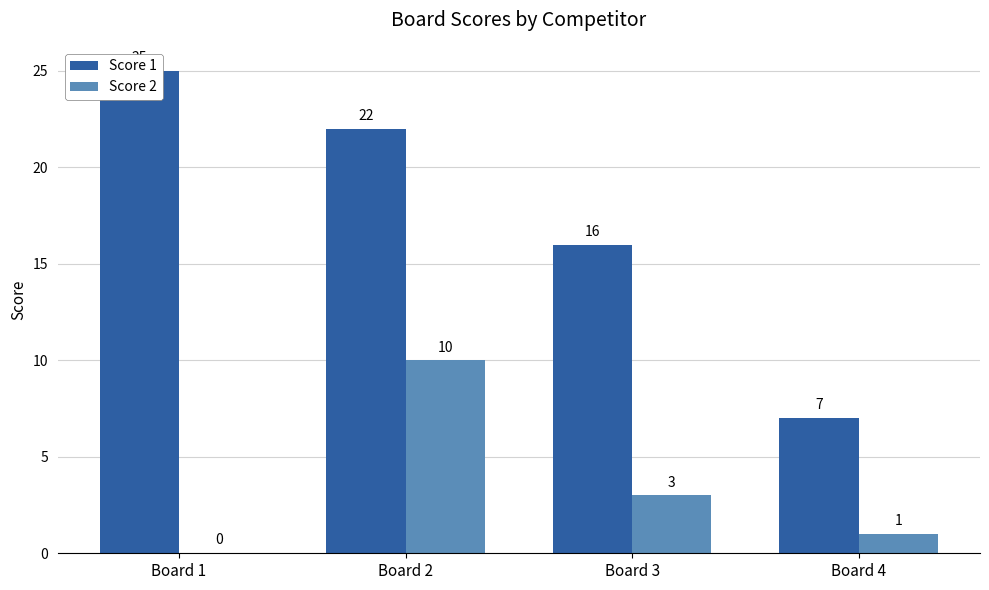

What is the difference between the second highest and second lowest values in the Score 2 series?

2